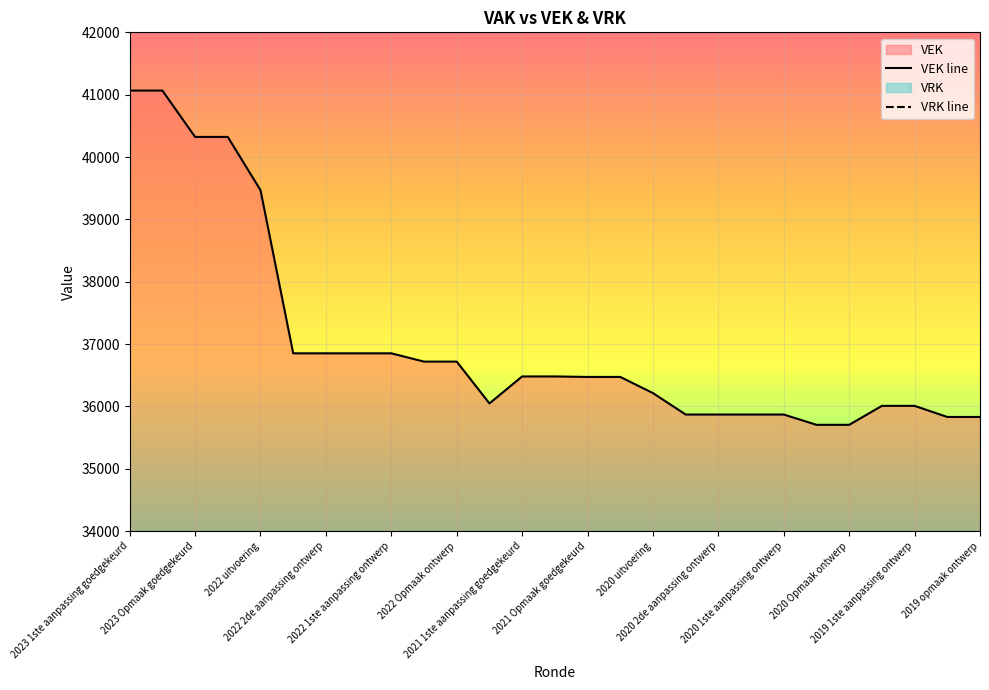

How many series are shown in this chart?

1